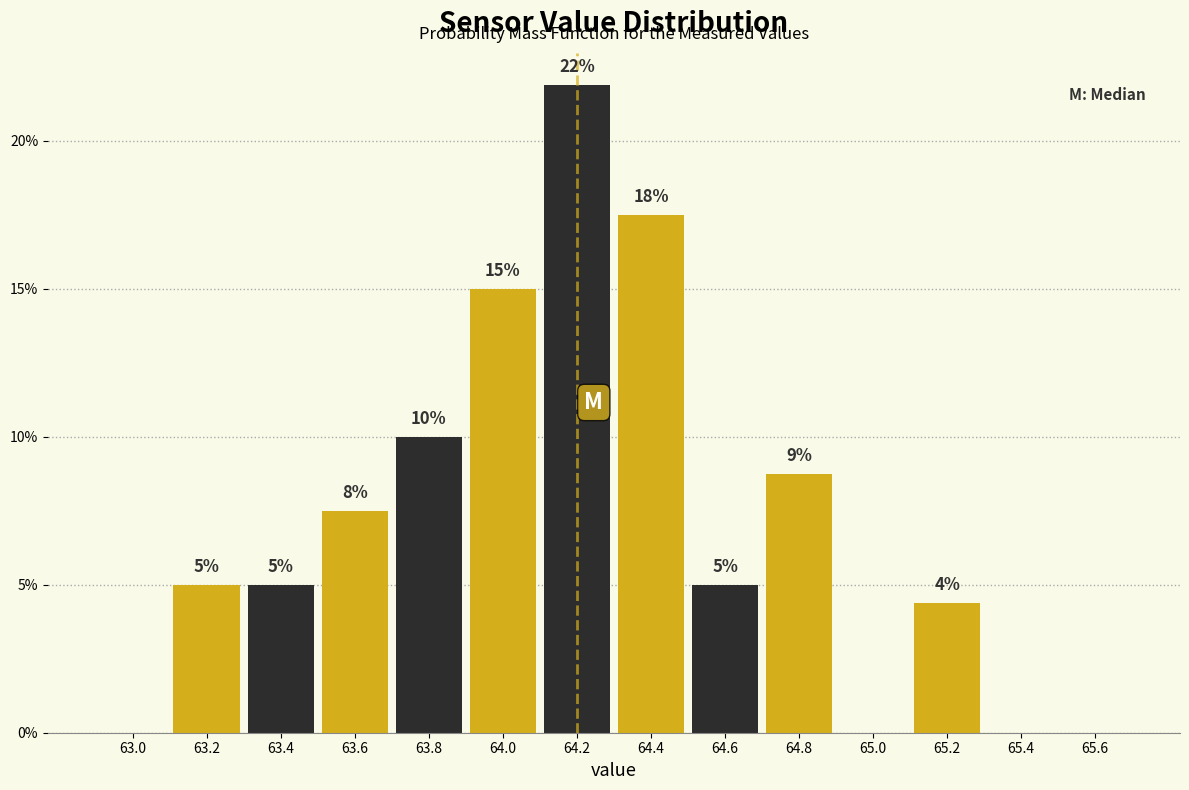

Which range on the x-axis has the tallest bar?

64.1 to 64.3